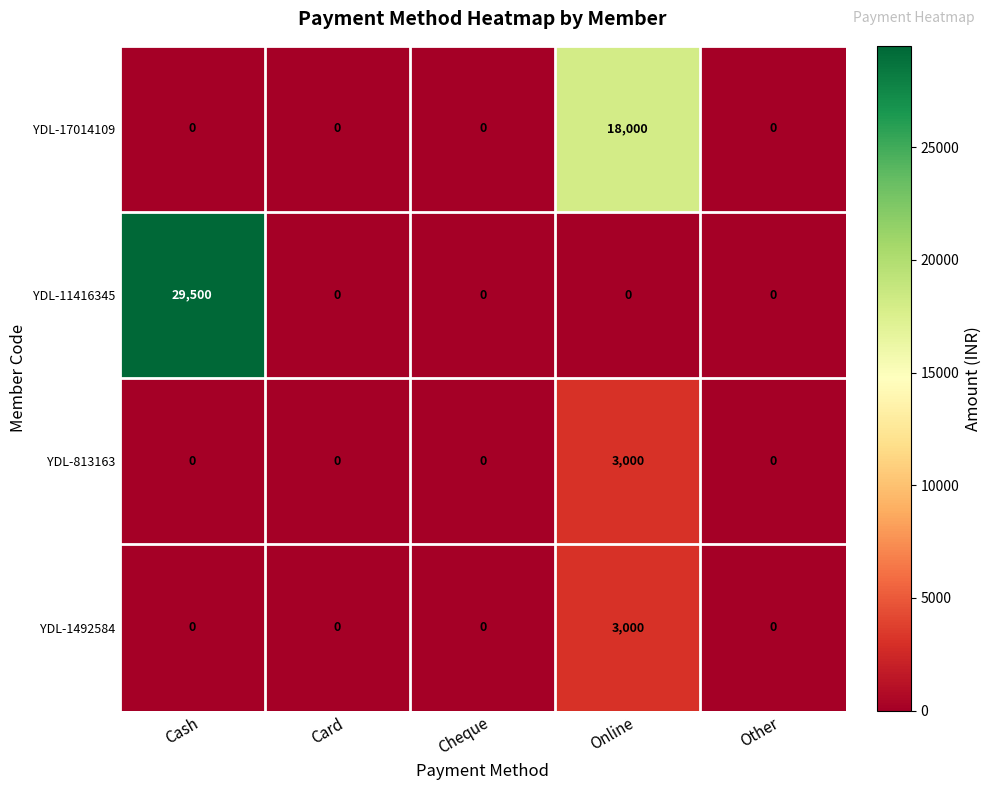

Read the YDL-1492584 value at Online.

3000